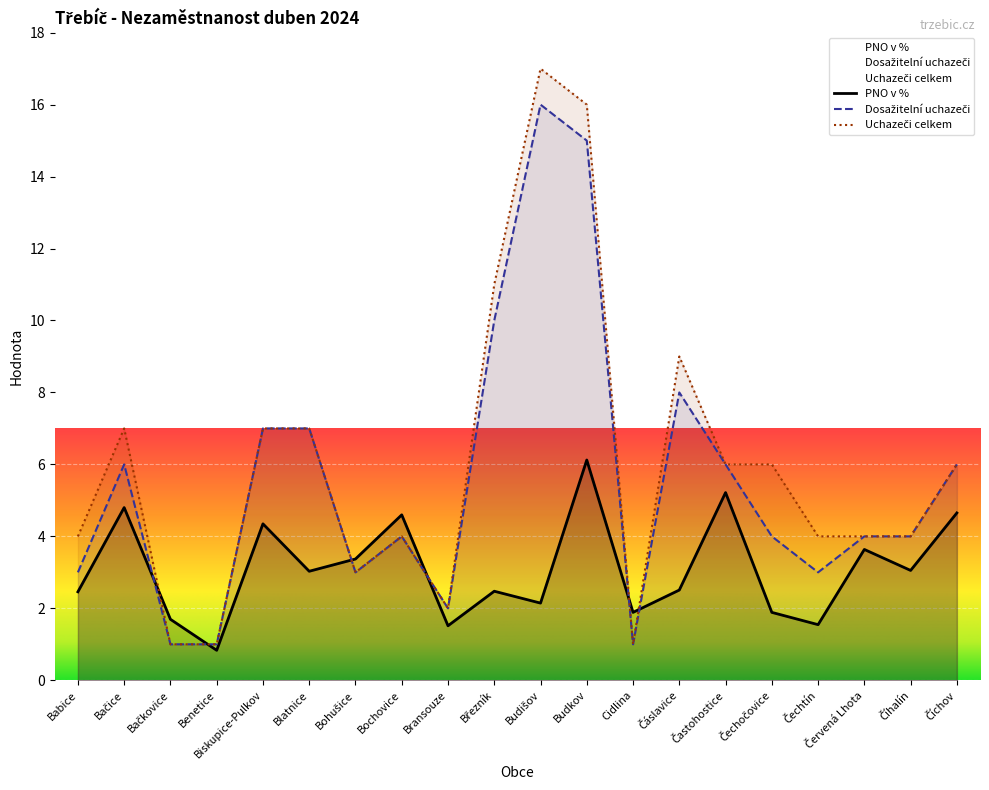

How many lines are shown in the chart?

3